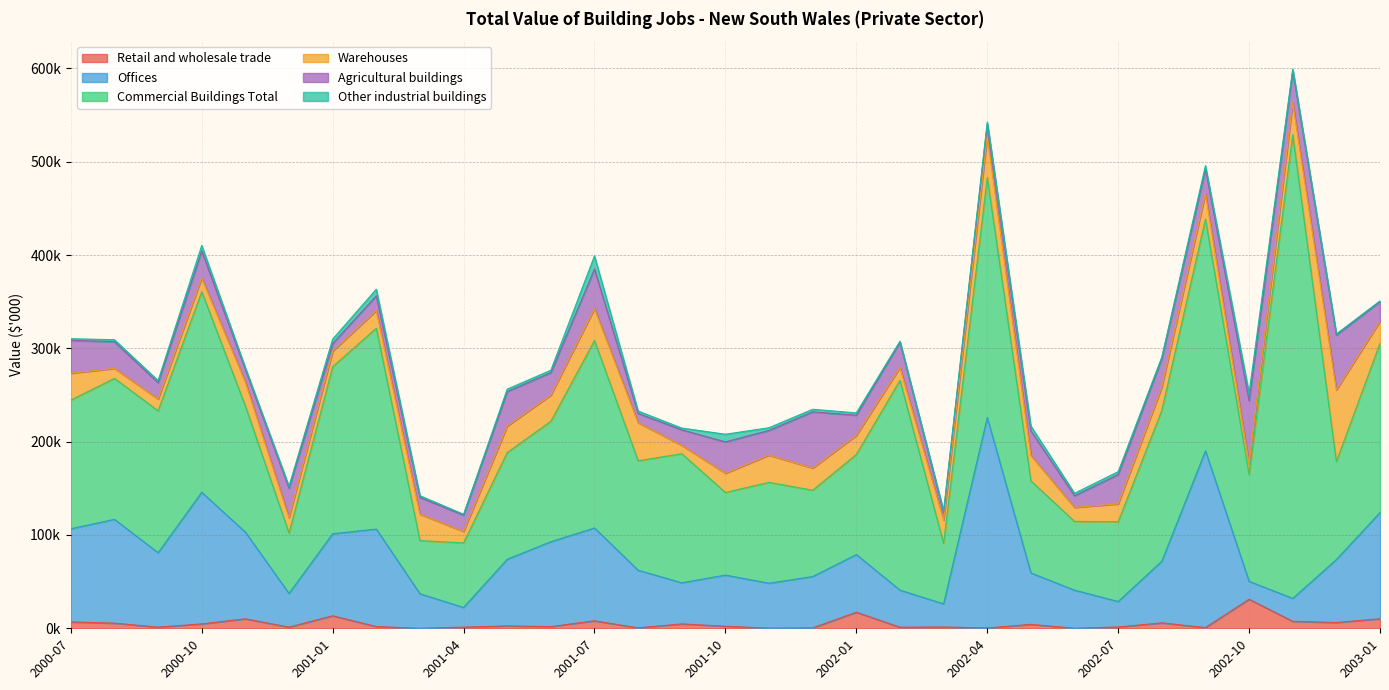

True or false: Offices has more than 2 points higher than both neighbors.

True